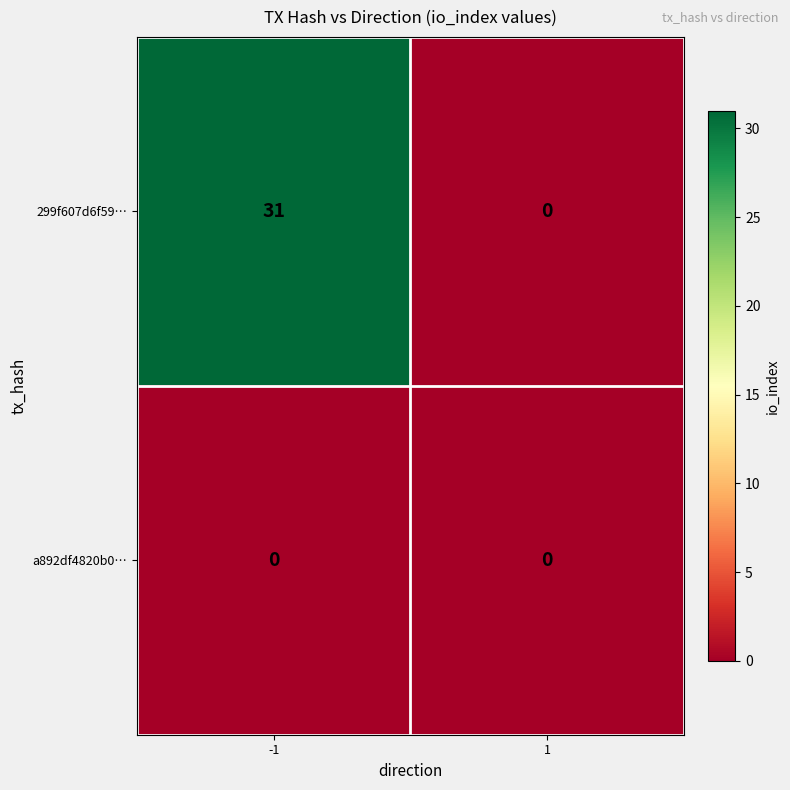

The 299f607d6f59… series shows 31 at -1. True or false?

True